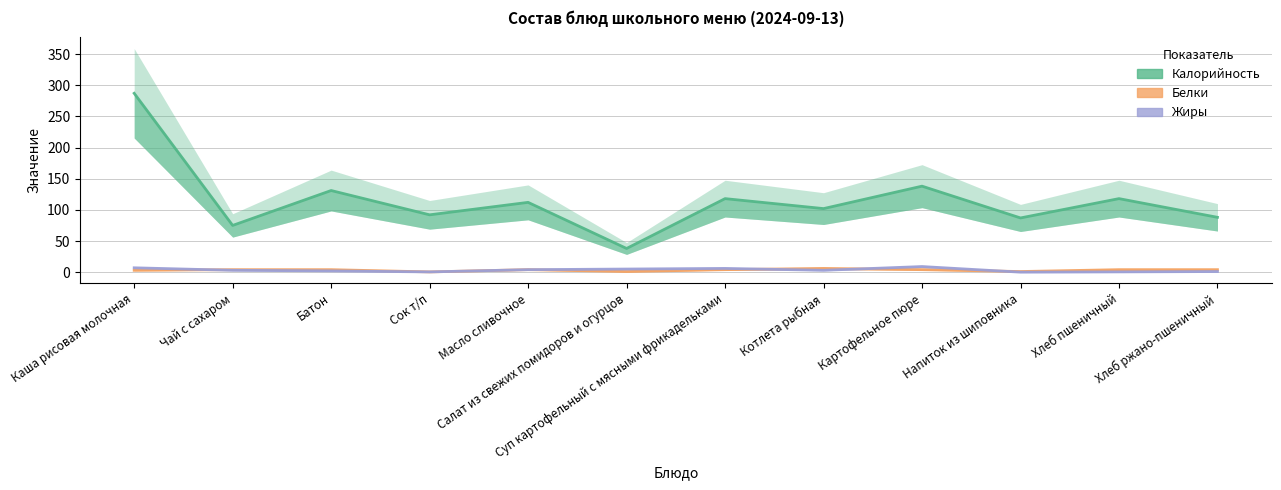

How many values in the Белки series are below 4?

4